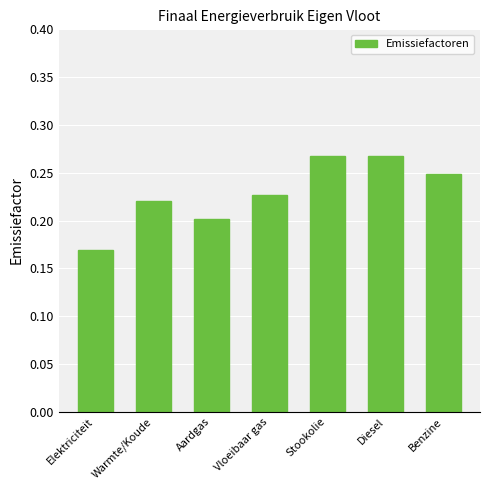

Are the bars grouped side by side (vs. stacked)?

No